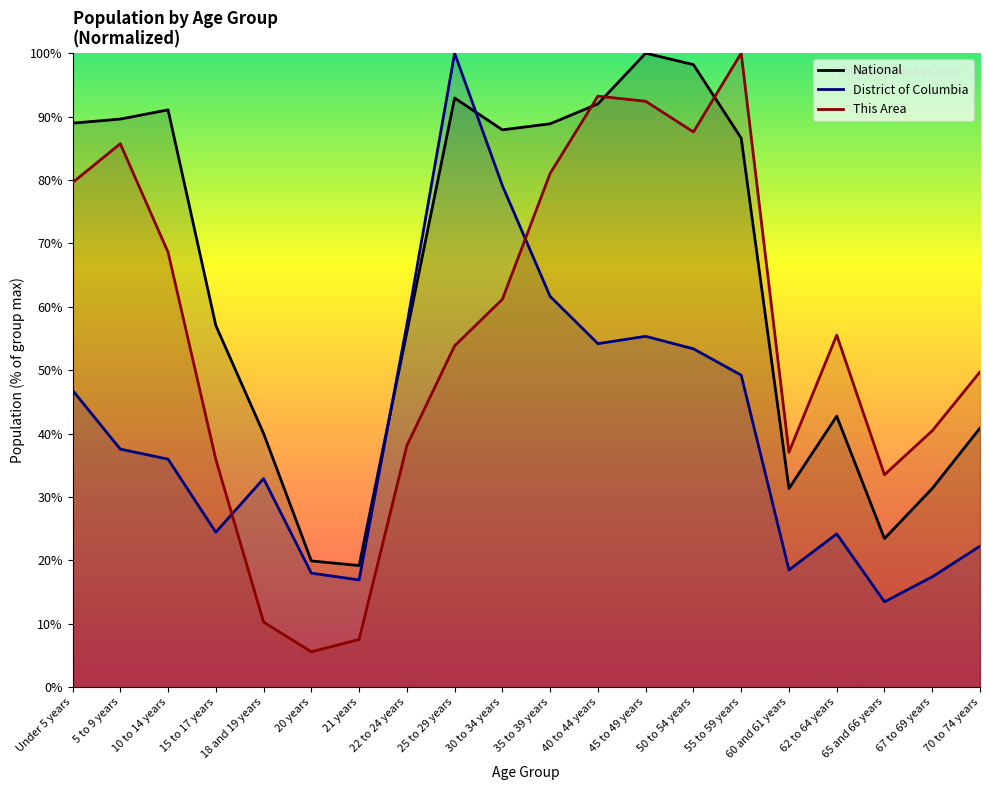

What is the difference between the highest and lowest values at 60 and 61 years?

18.6